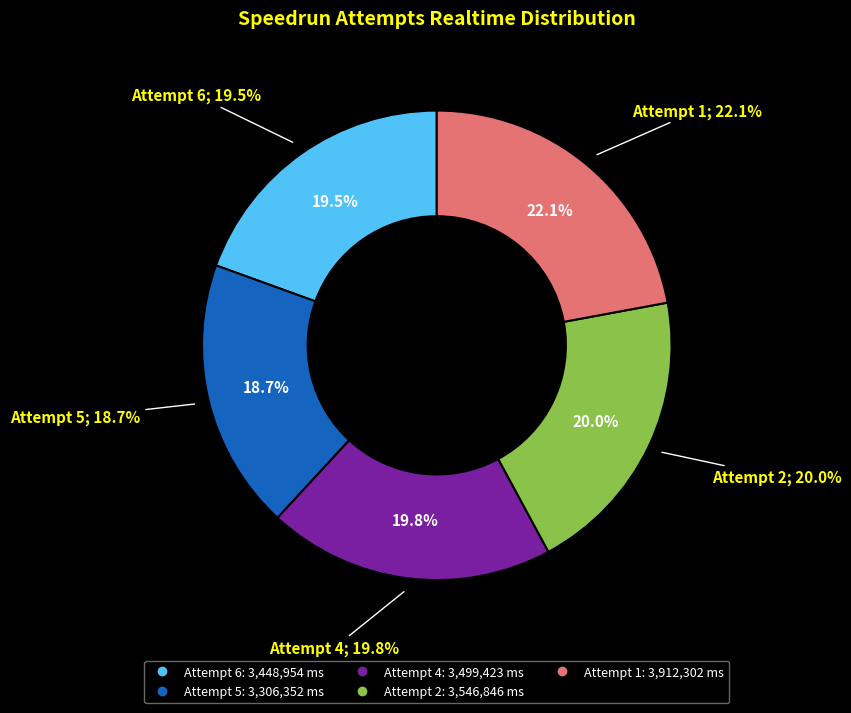

What is the largest slice in the pie chart?

Attempt 1